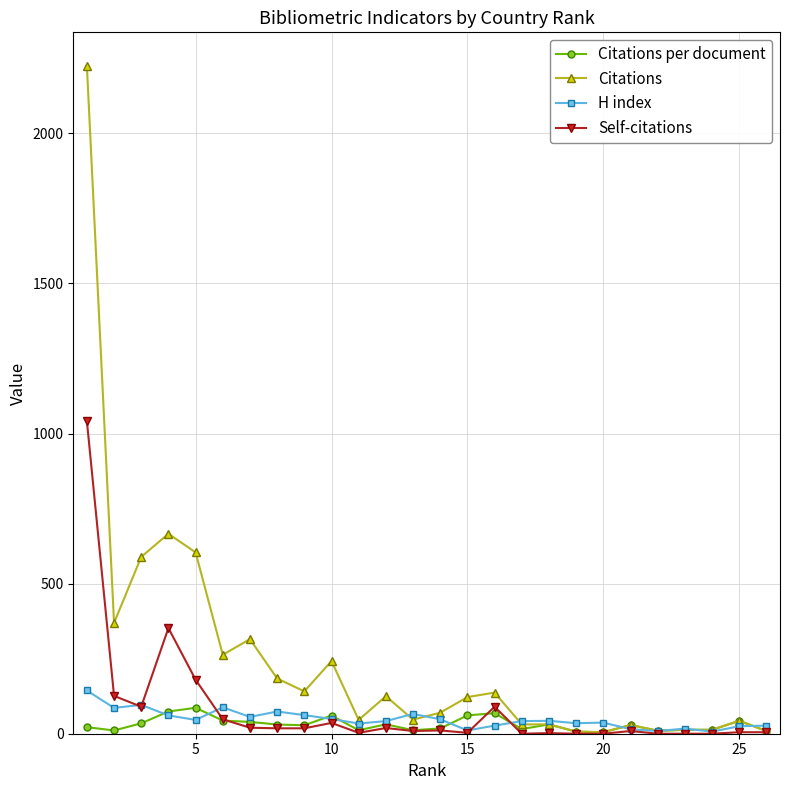

How many lines are shown in the chart?

4